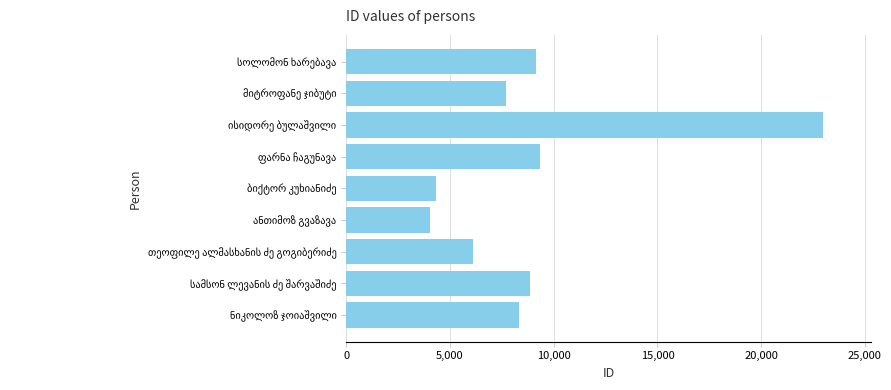

What is the difference between the maximum and minimum values?

18956